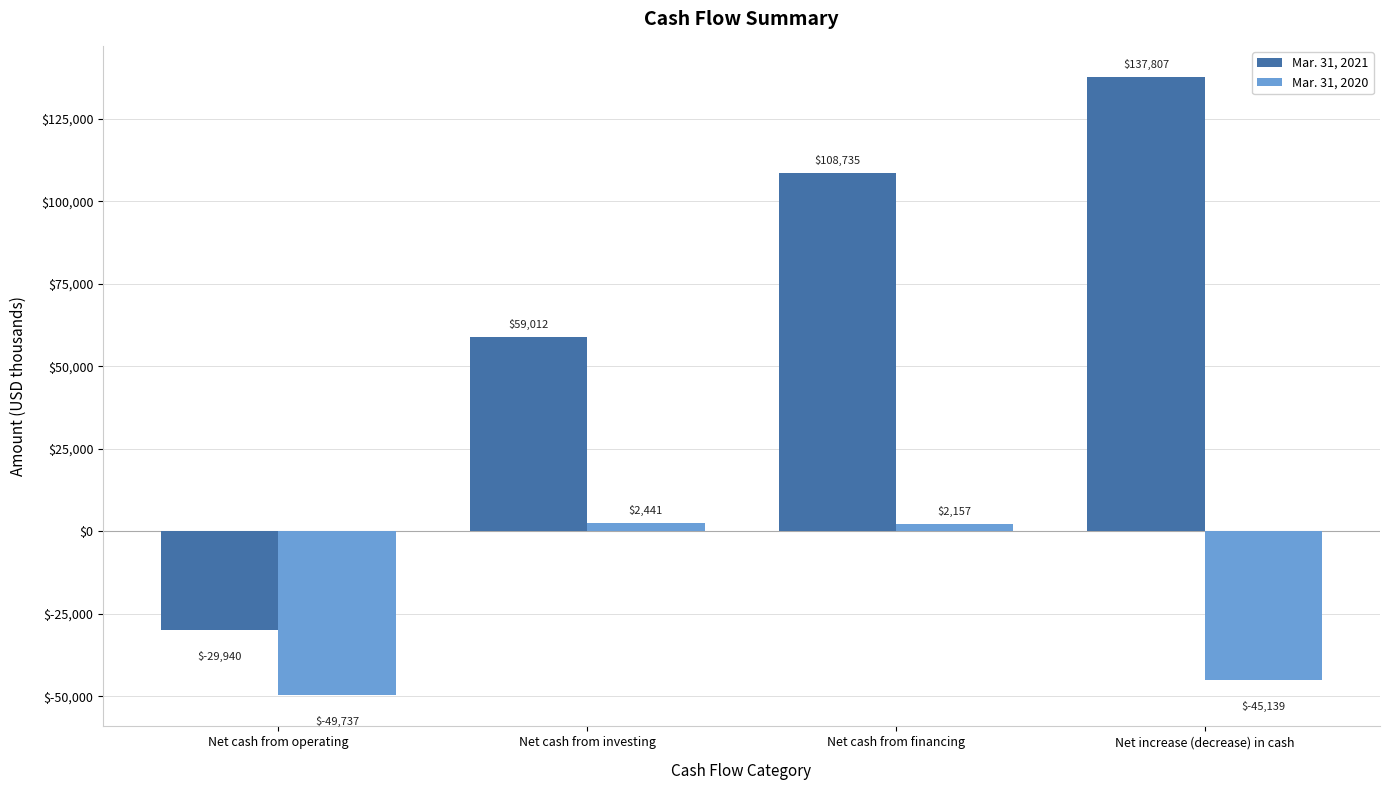

What is the difference between the maximum and minimum values in the Mar. 31, 2021 series?

167747